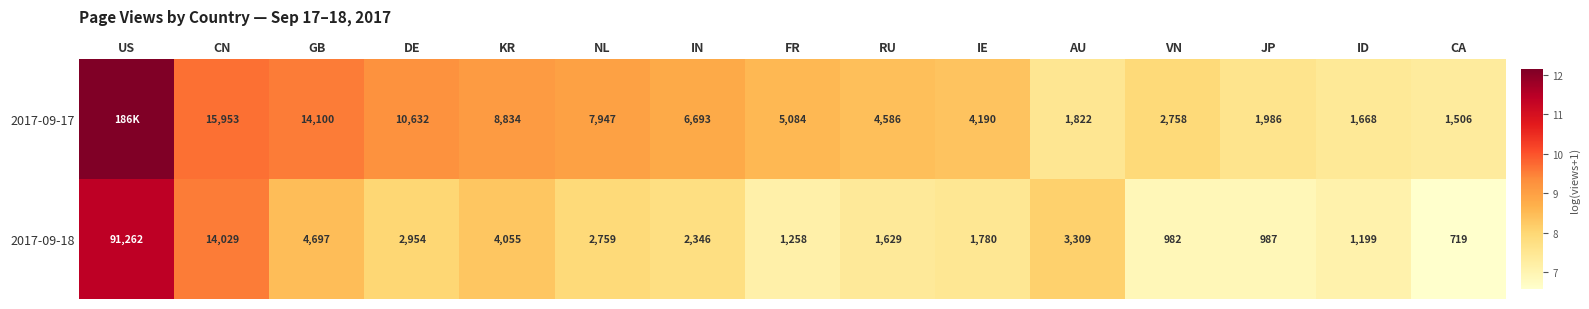

At which label is 2017-09-18 closest to 45990?

CN